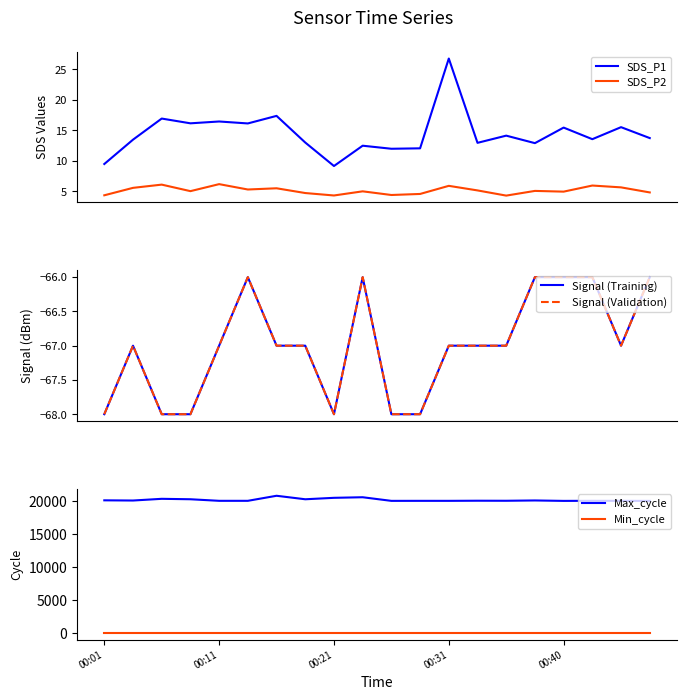

At which label does Signal (Validation) reach its minimum?

00:01